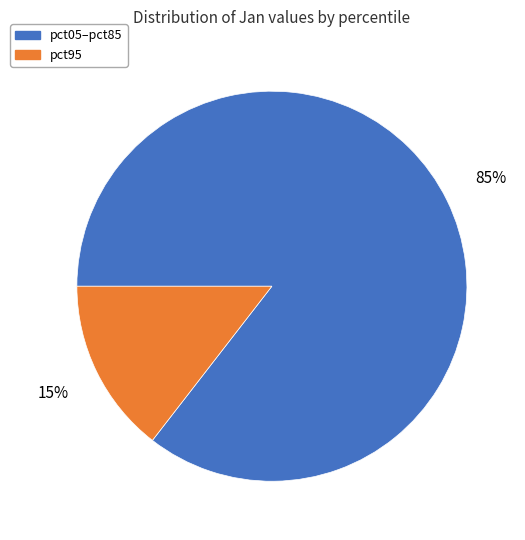

To the nearest percent, what portion does pct95 represent?

15%